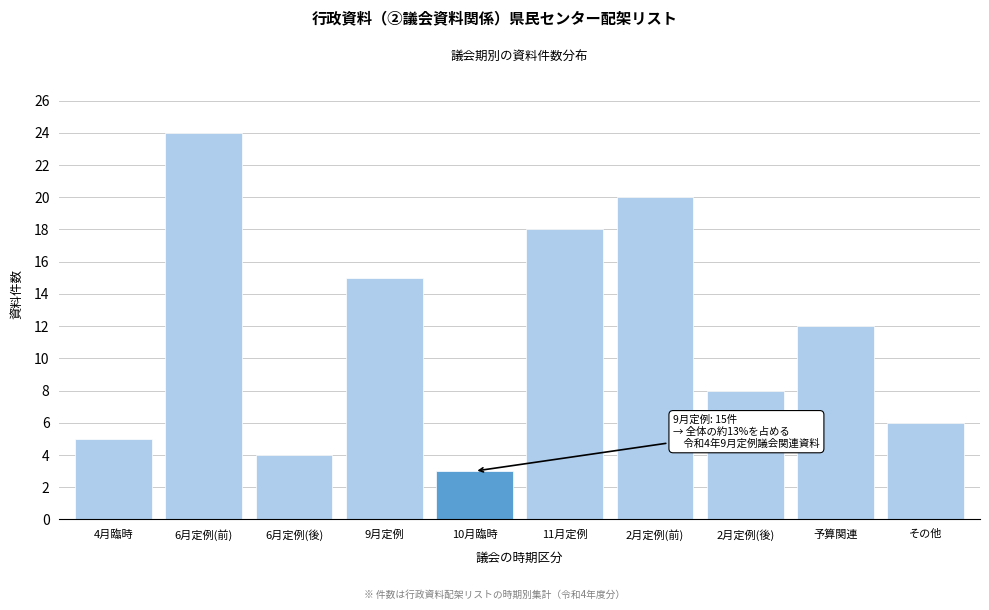

Reading left to right, extract all data points from this chart.

5	24	4	15	3	18	20	8	12	6